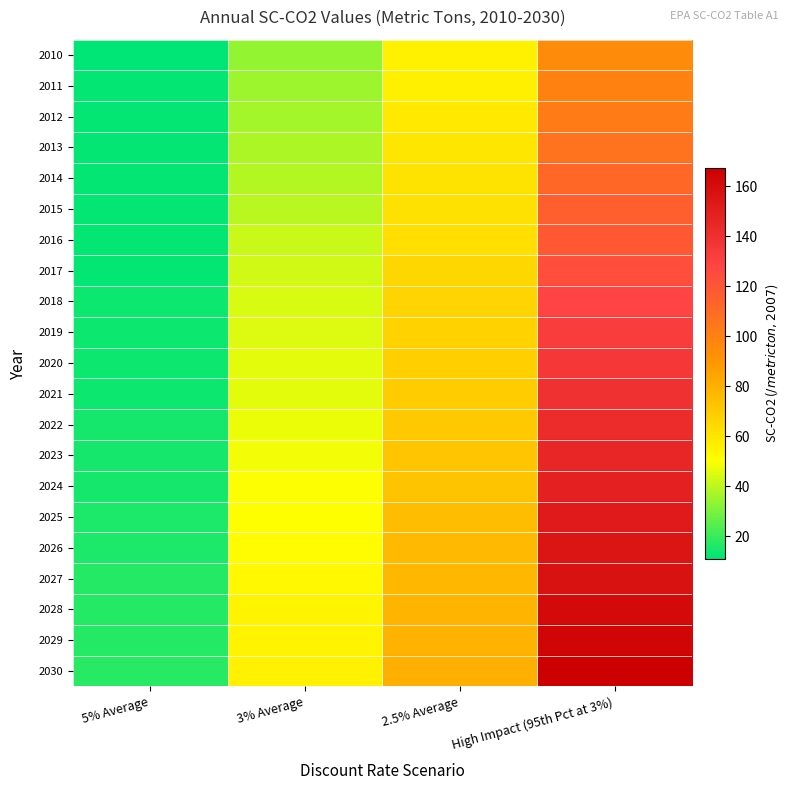

Between High Impact (95th Pct at 3%) and 3% Average, which is larger?

High Impact (95th Pct at 3%)